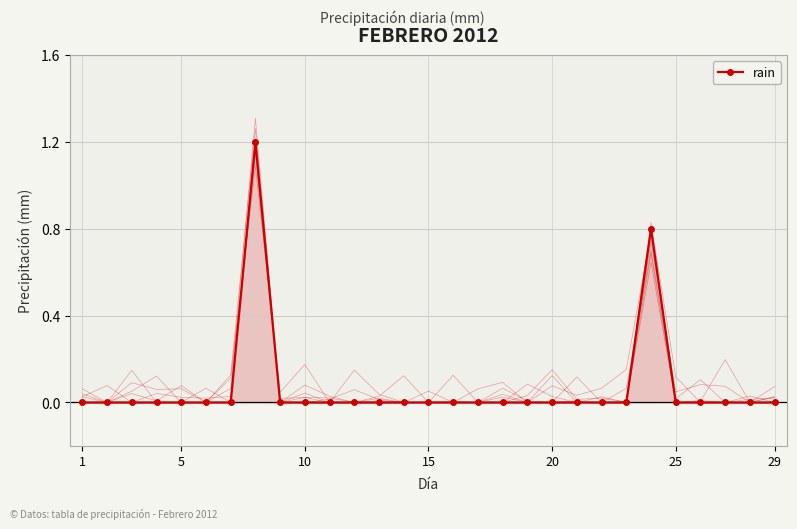

Count the number of values greater than 0.

2